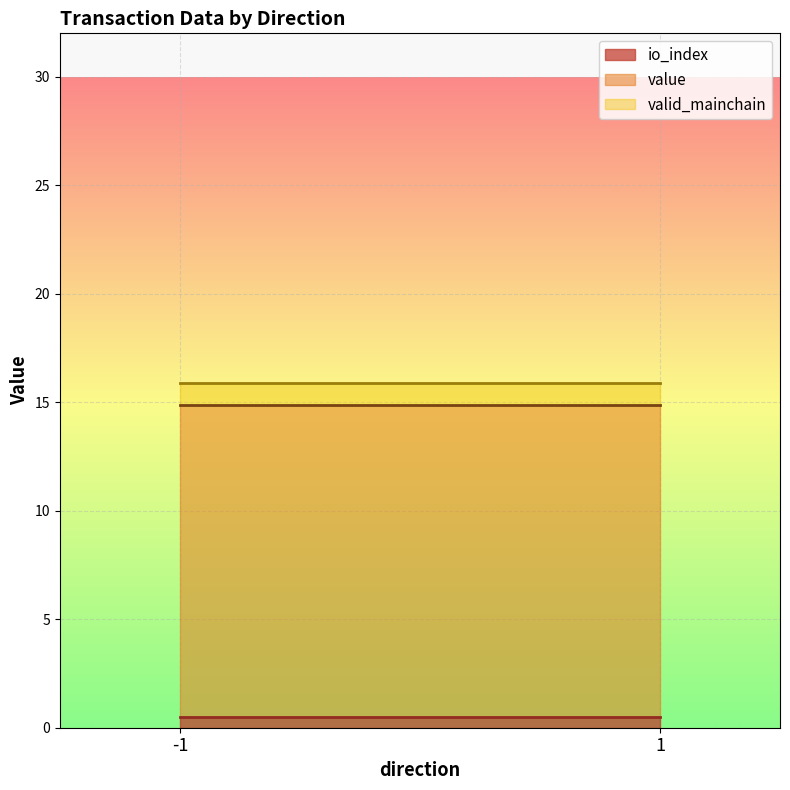

At how many categories does at least one series exceed 12?

2